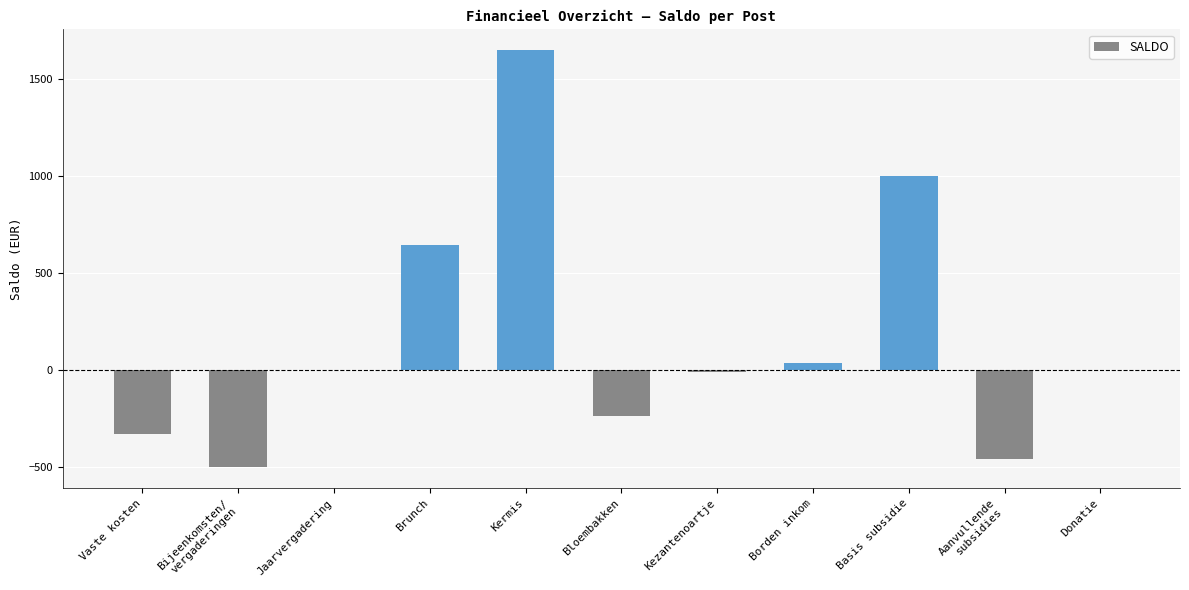

Are the bars grouped side by side (vs. stacked)?

No